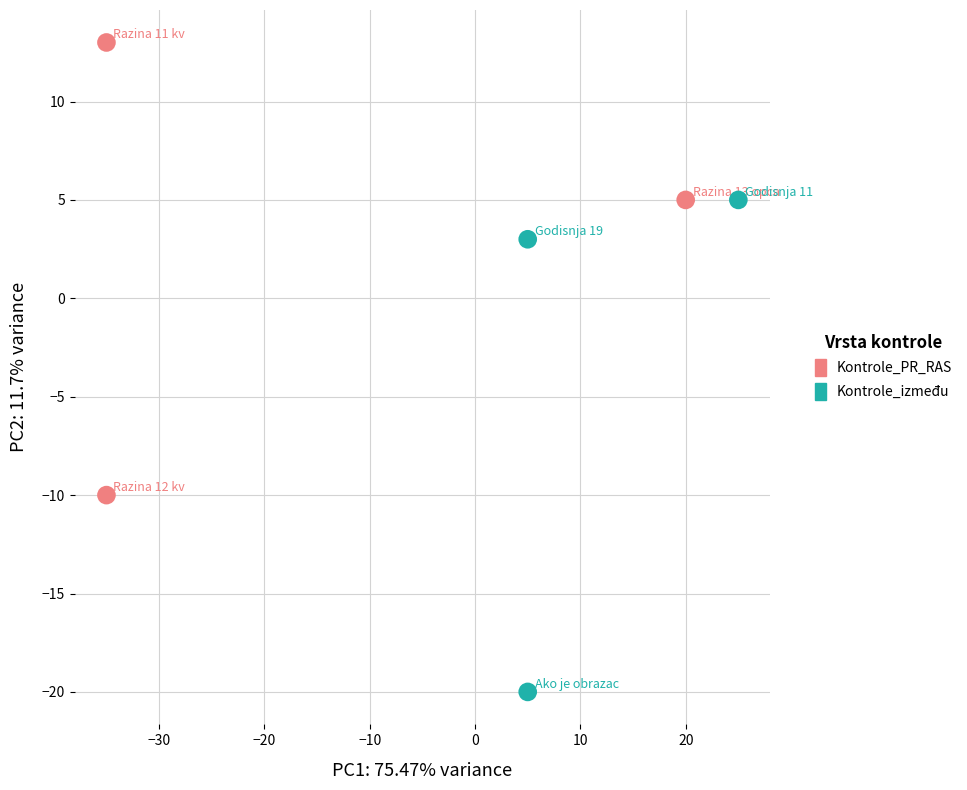

Which series reaches the maximum Y coordinate?

Kontrole_PR_RAS